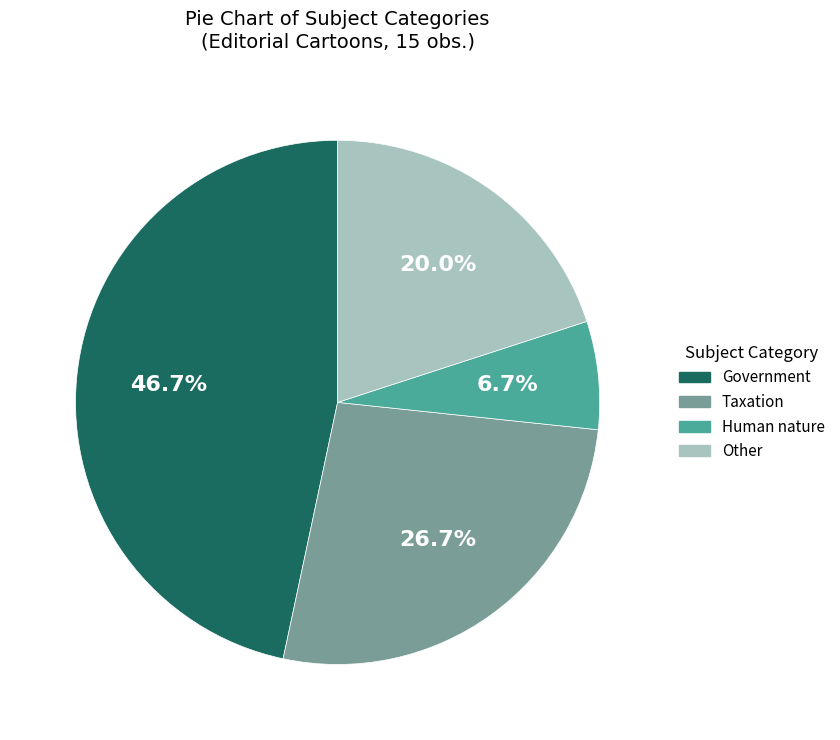

Approximately how many times larger is the value at Human nature compared to Taxation?

0.3